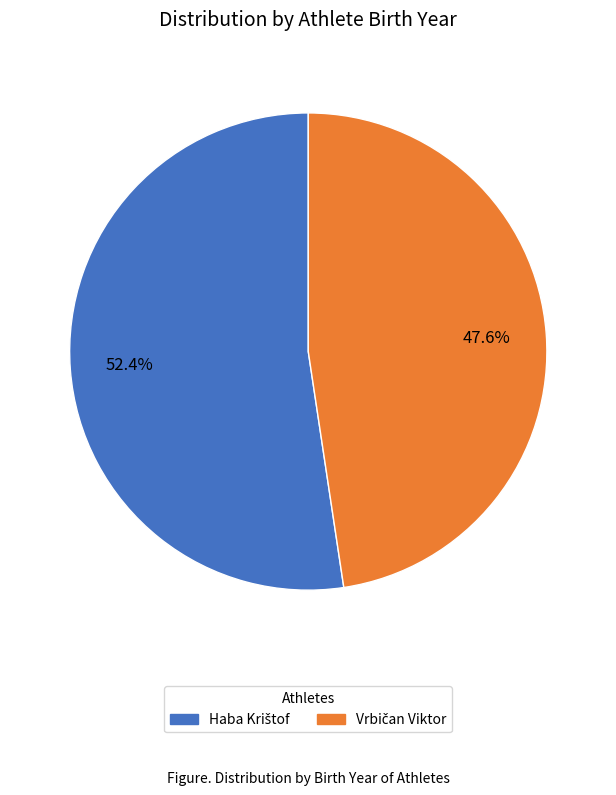

To the nearest percent, what is the difference between the largest and smallest slice percentages?

5%